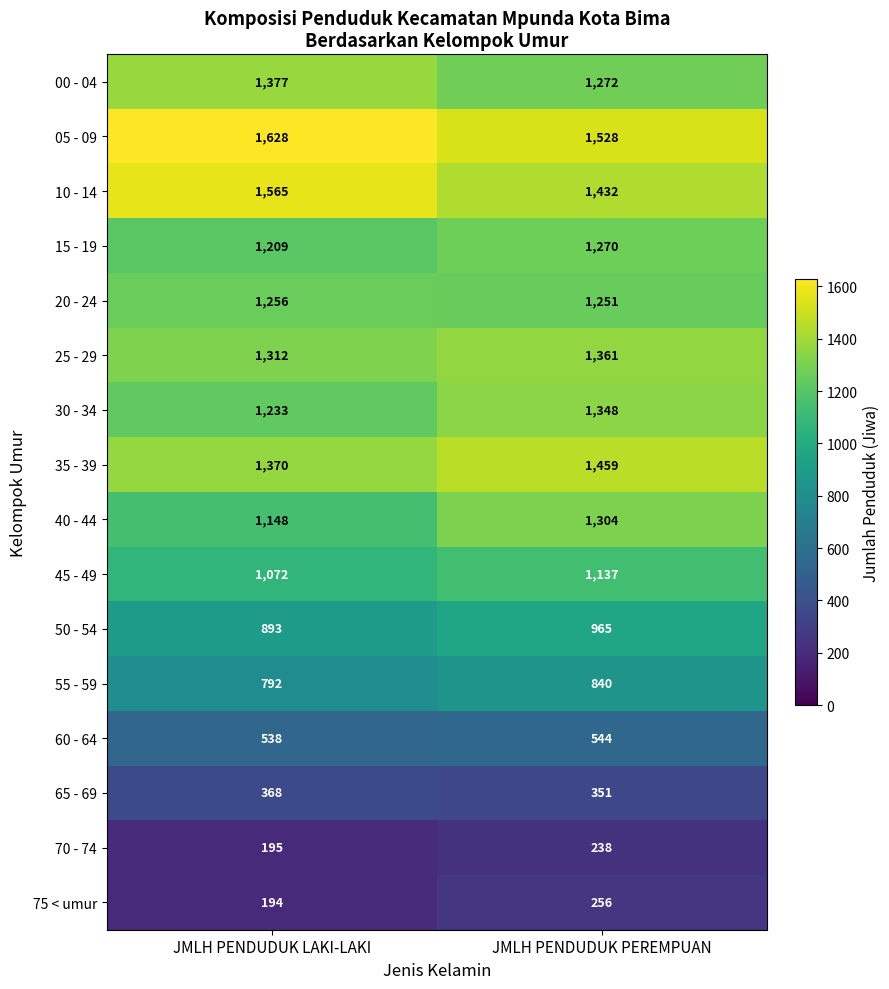

What is the sum of all 35 - 39 values?

2829